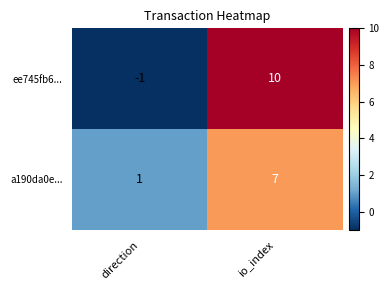

Reading right to left, what are all the values shown in this chart?

ee745fb6...: io_index=10	direction=-1
a190da0e...: io_index=7	direction=1